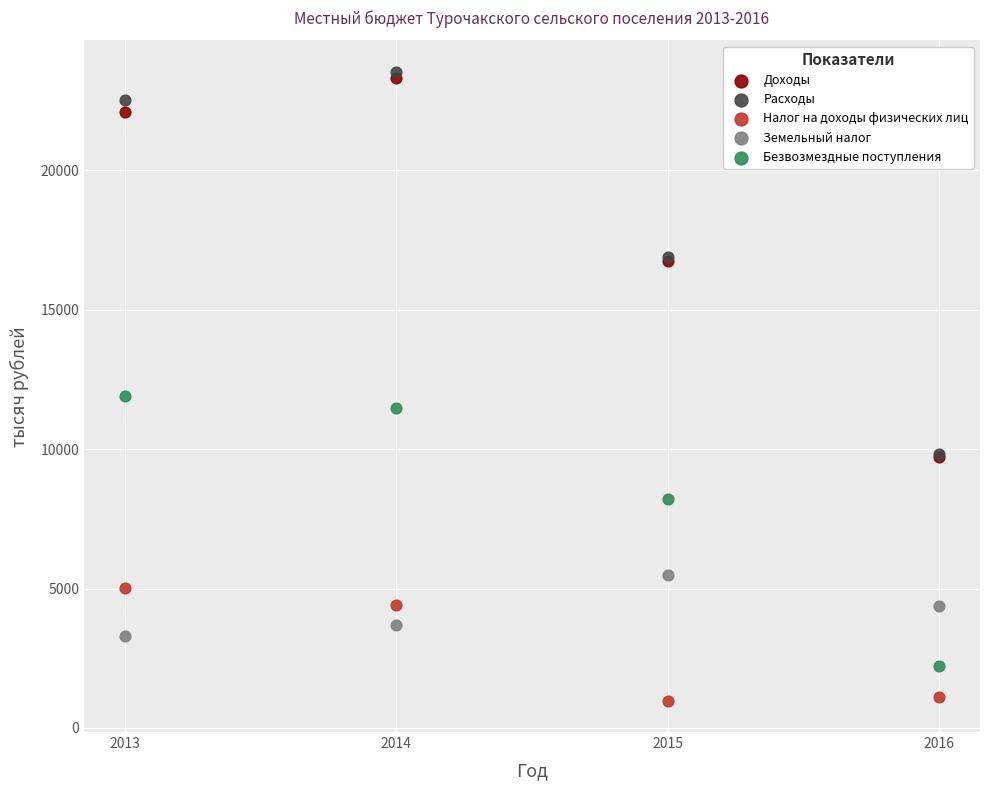

Across all series, what Y value is closest to 12256?

11914.6